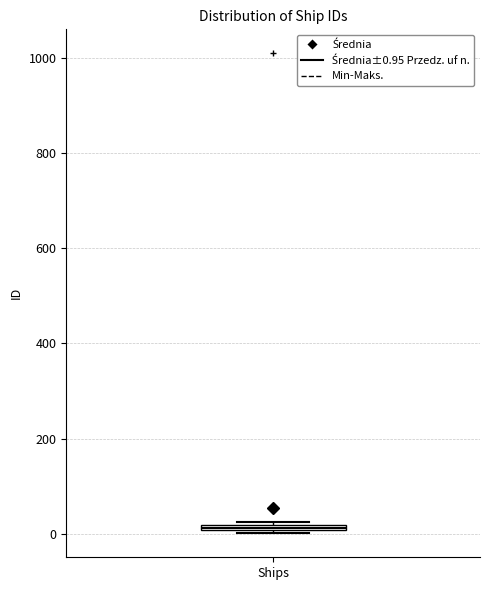

Where is the lower edge of the box for Ships on the y-axis? The values are not printed on the chart, so give them approximately, as read against the axis.

0